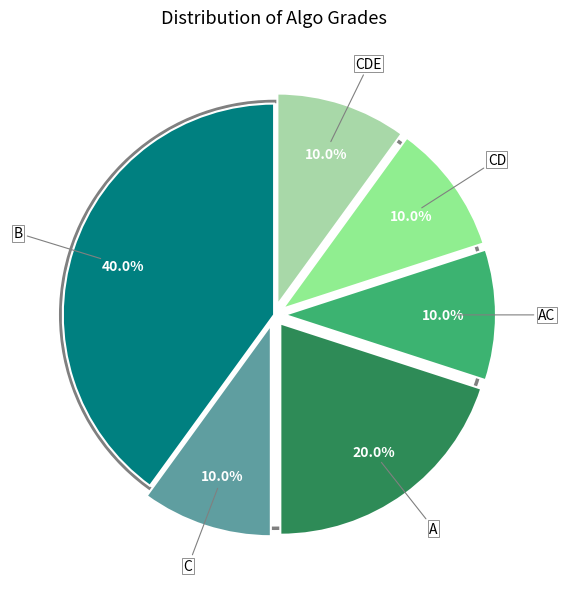

Is there any slice that represents more than half of the pie?

No